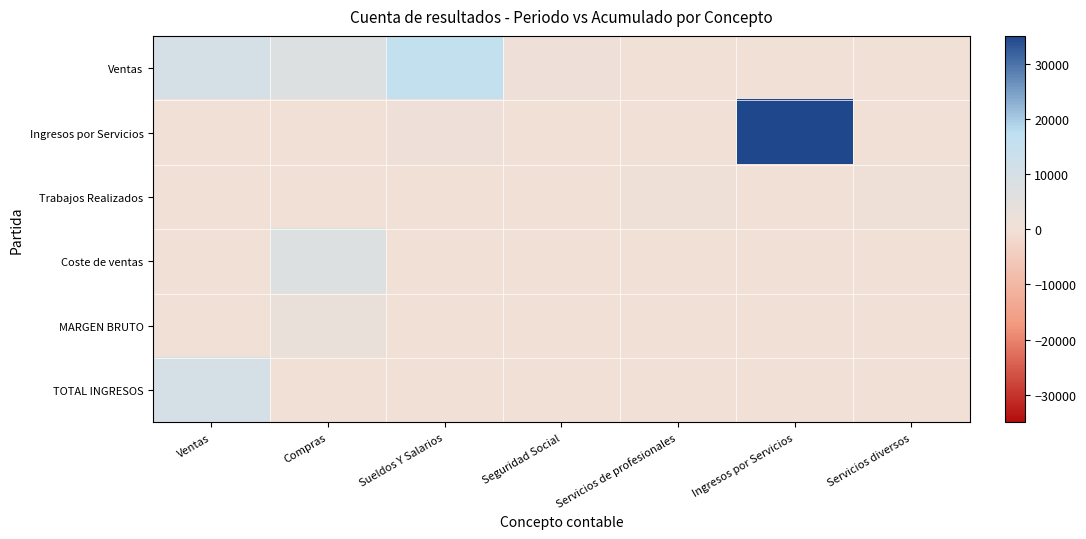

At which category is the sum across all series the highest?

Ingresos por Servicios